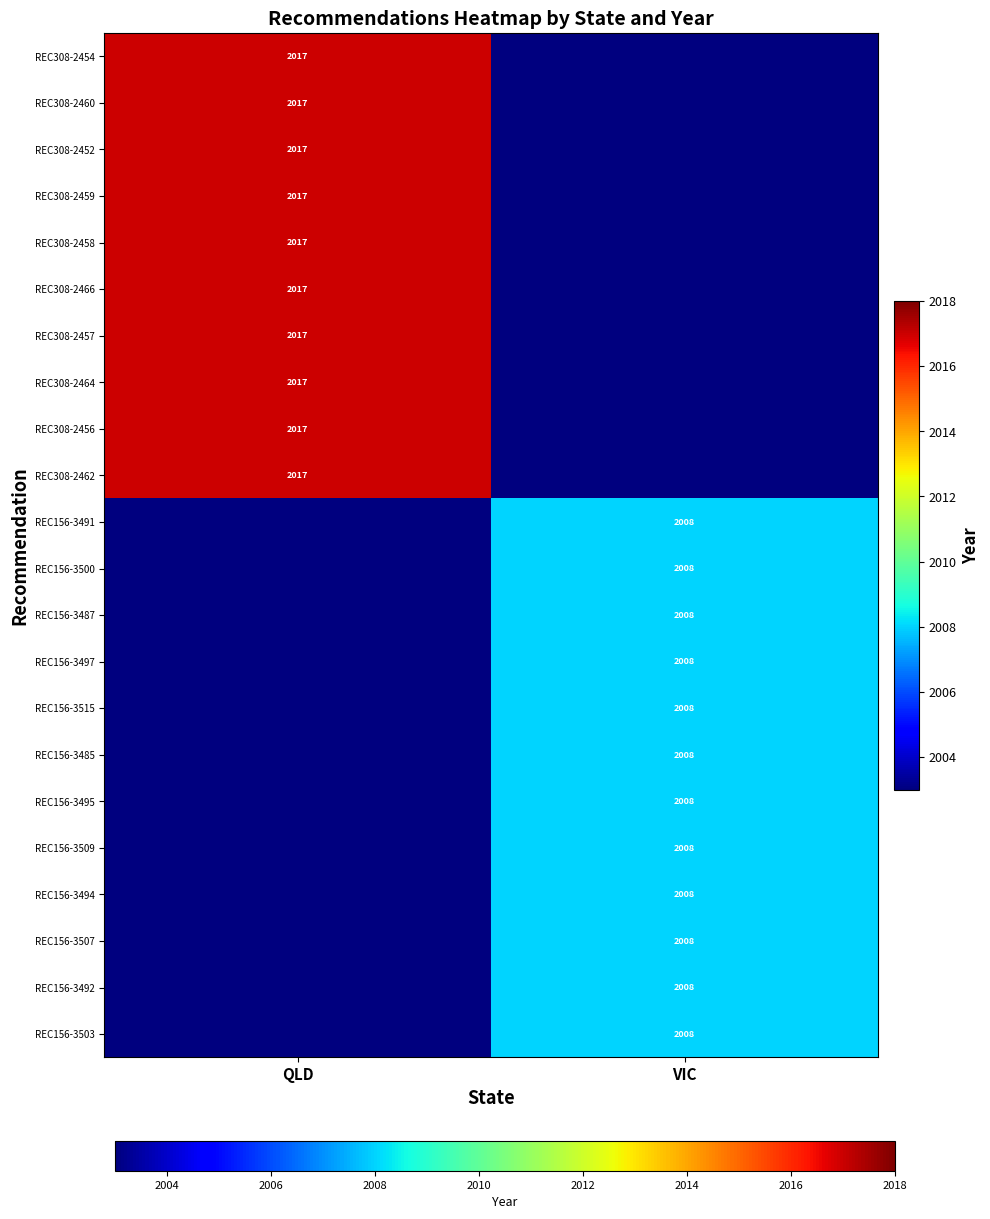

Is the value of REC308-2464 at QLD greater than the value of REC156-3494 at VIC?

Yes